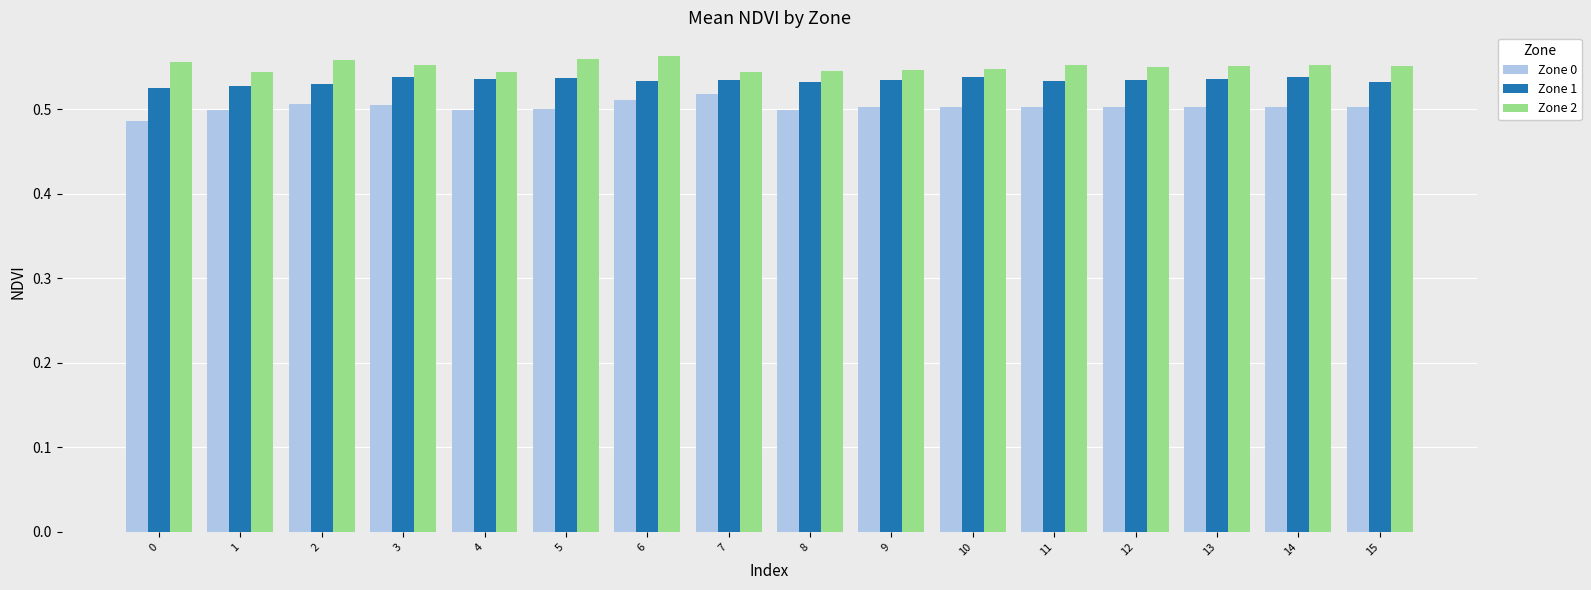

Rank the series by their average value, from highest to lowest.

Zone 2, Zone 1, Zone 0